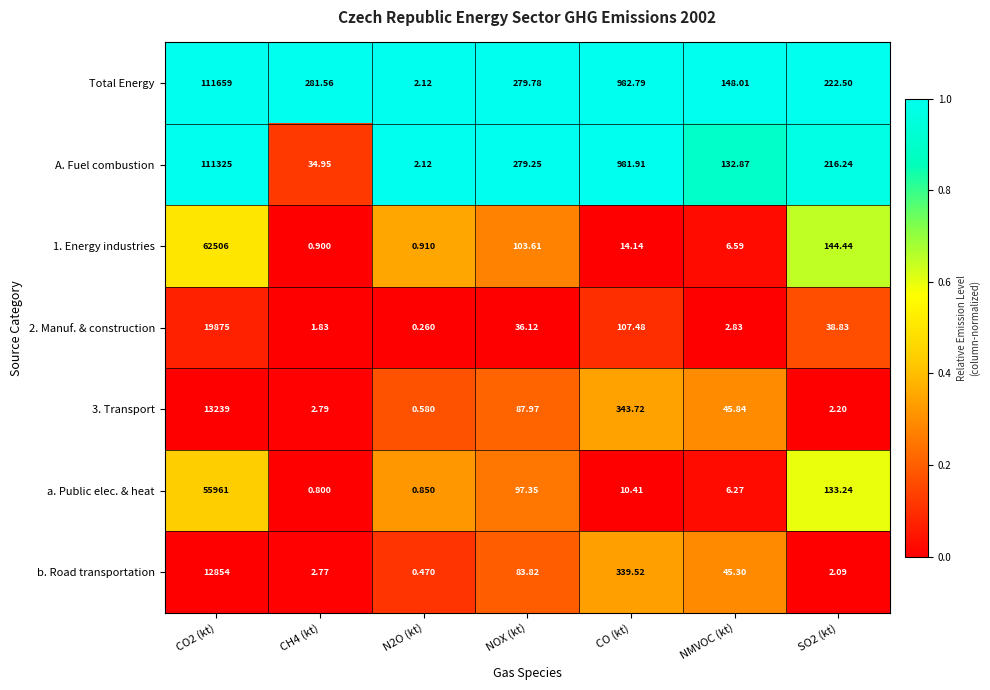

Between CO2 (kt) and NOX (kt), which series saw the biggest shift?

Total Energy